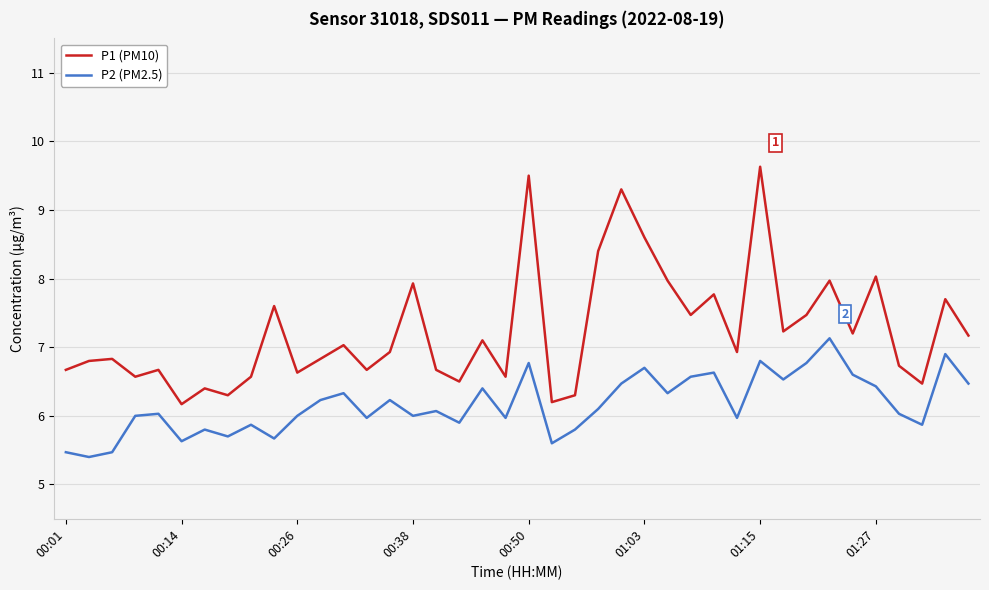

Which series has the largest total across all categories?

P1 (PM10)